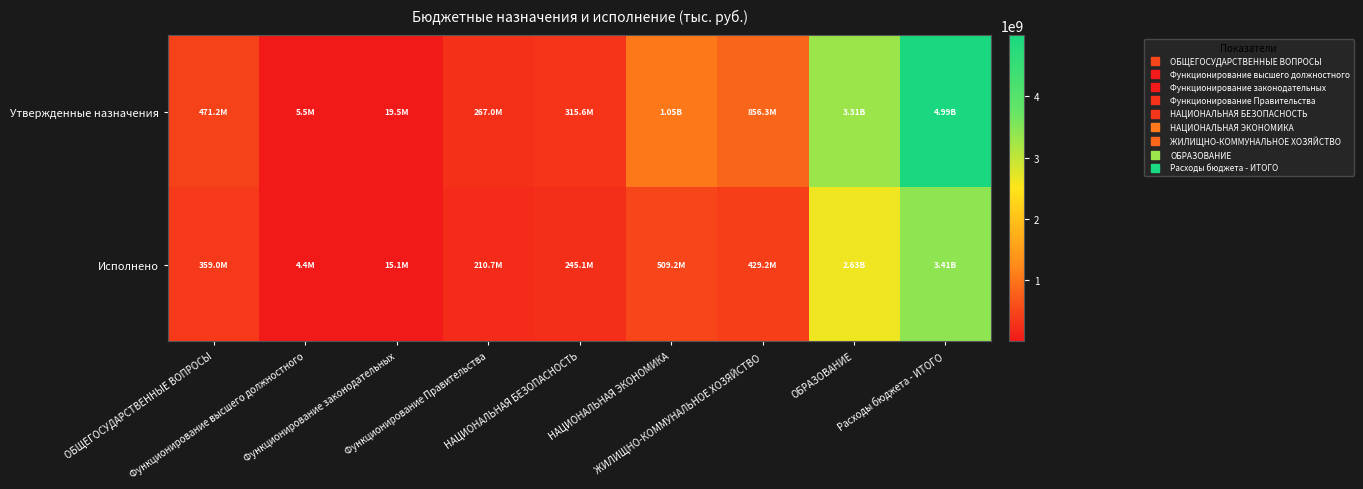

What is the smallest value displayed?

4422369.0